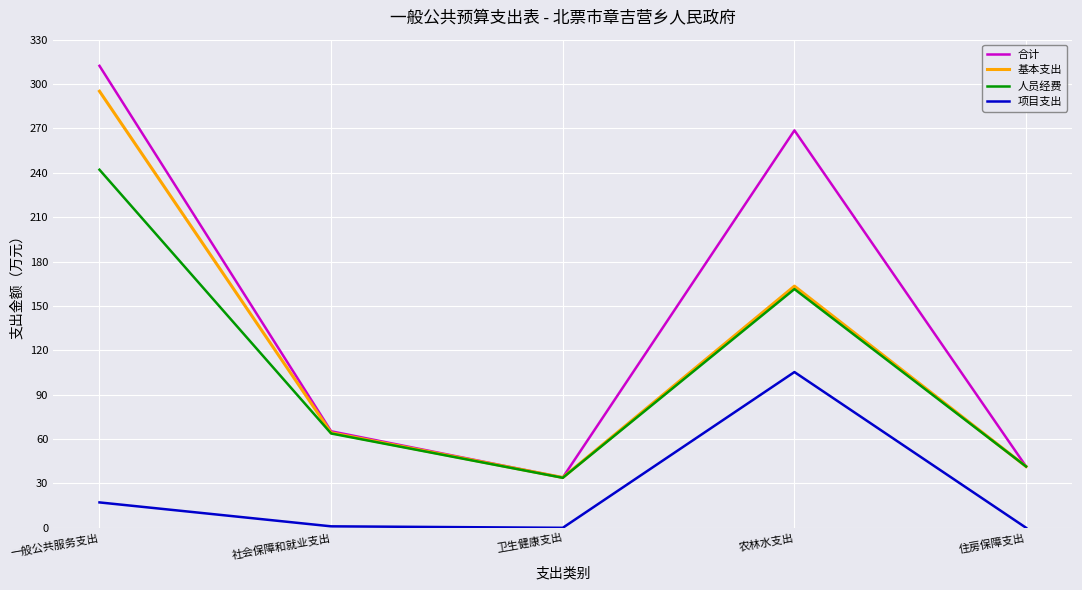

What position from the left is 卫生健康支出?

3